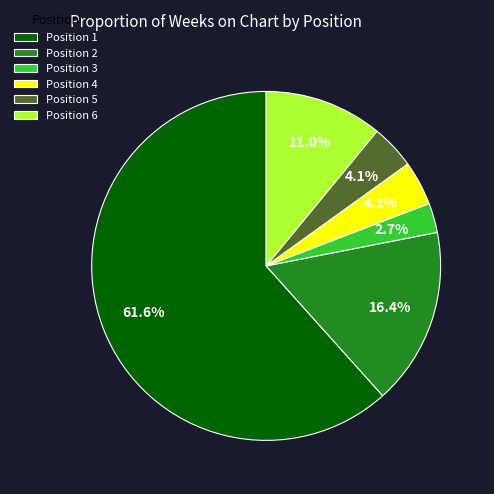

Is Position 1 the majority of the pie?

Yes